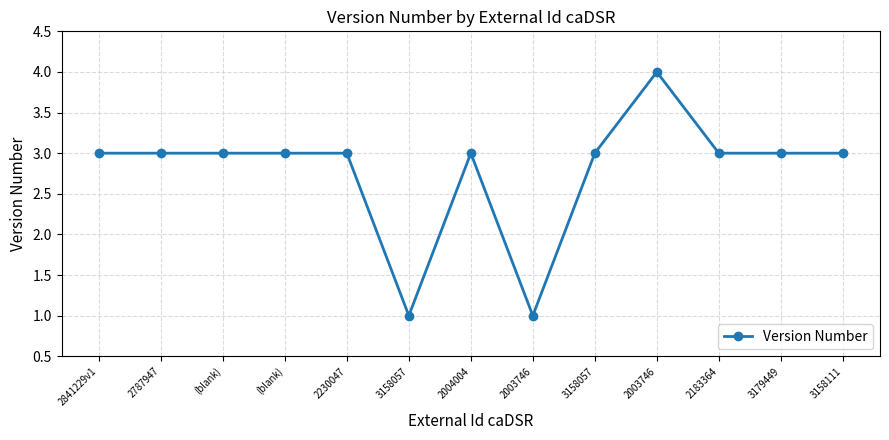

Approximately how many times larger is the value at (blank) compared to 2183364?

1.0